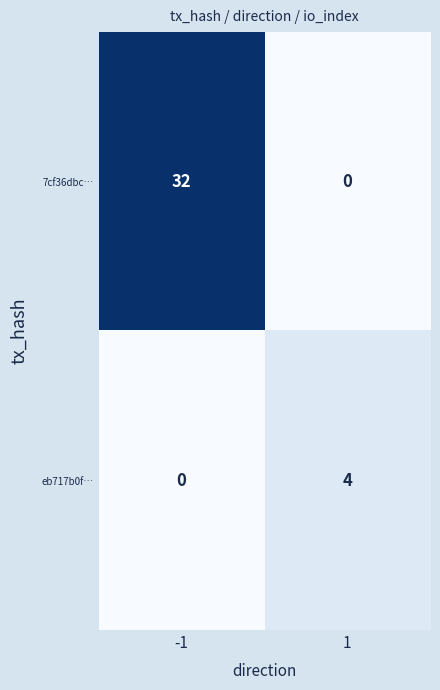

At -1, list the series in order from smallest to largest.

eb717b0f…, 7cf36dbc…